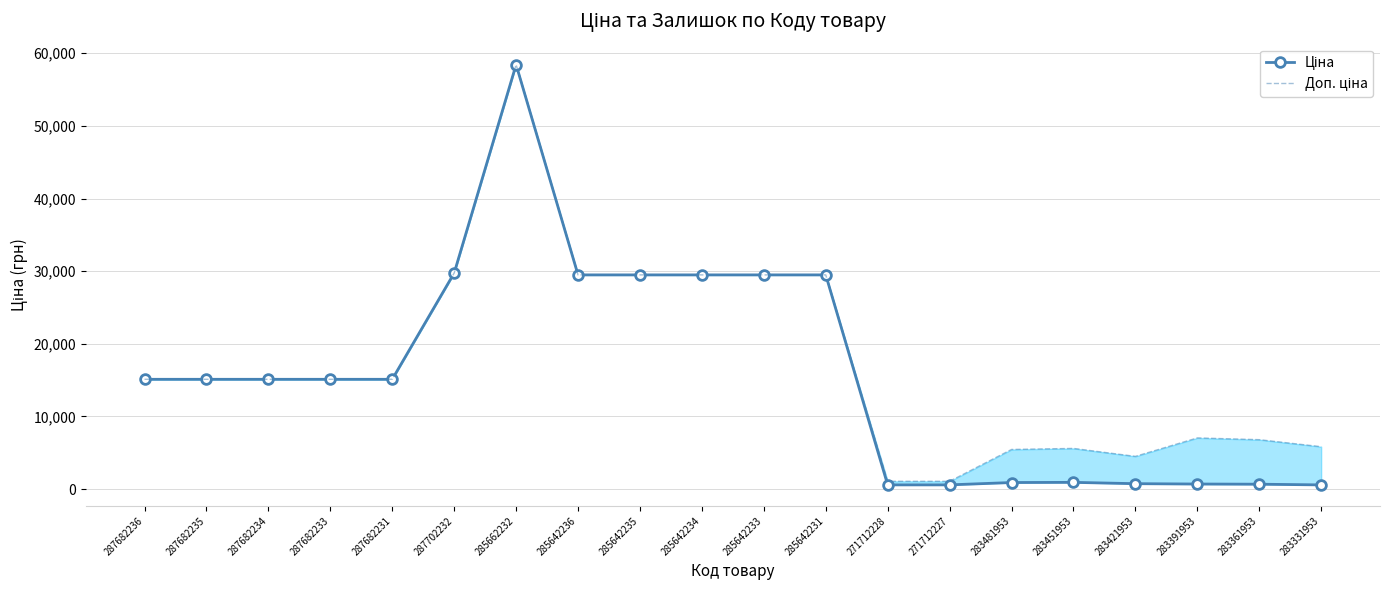

Which label corresponds to the largest value in the chart?

285662232